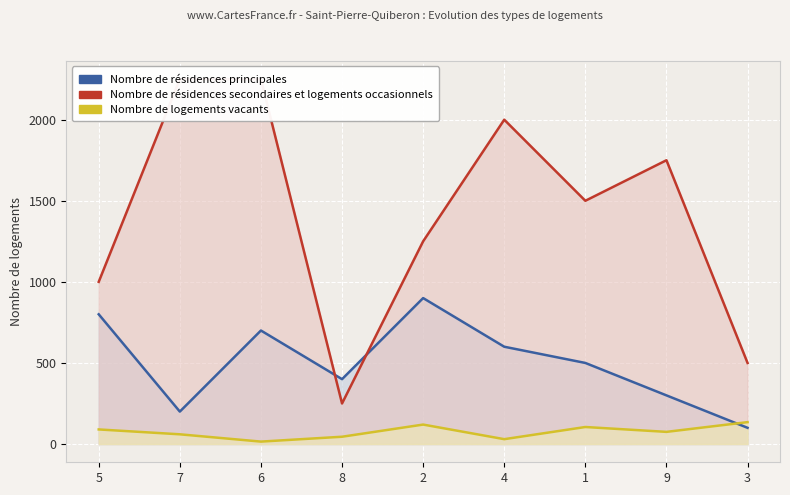

What is the difference between the second highest and minimum values in the Nombre de résidences principales series?

700